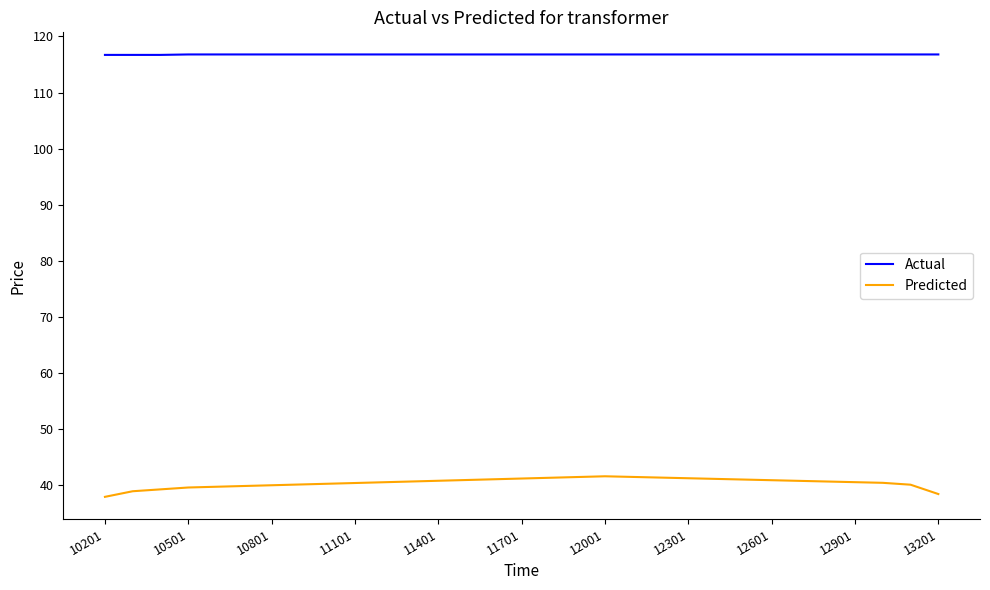

What is the lowest value of the Predicted series?

37.9